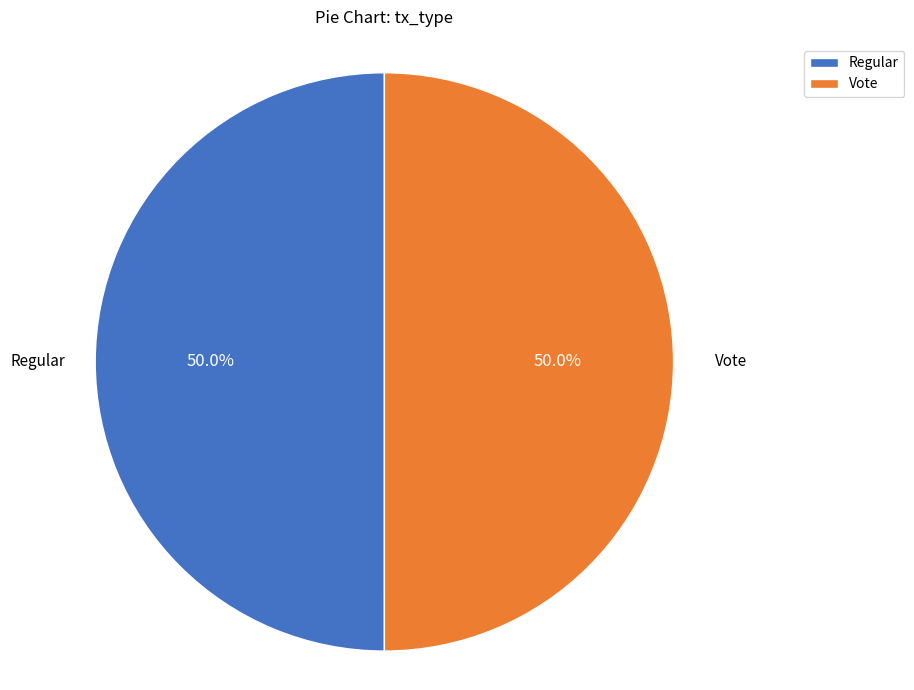

Do Regular and Vote together represent more than half of the pie?

Yes